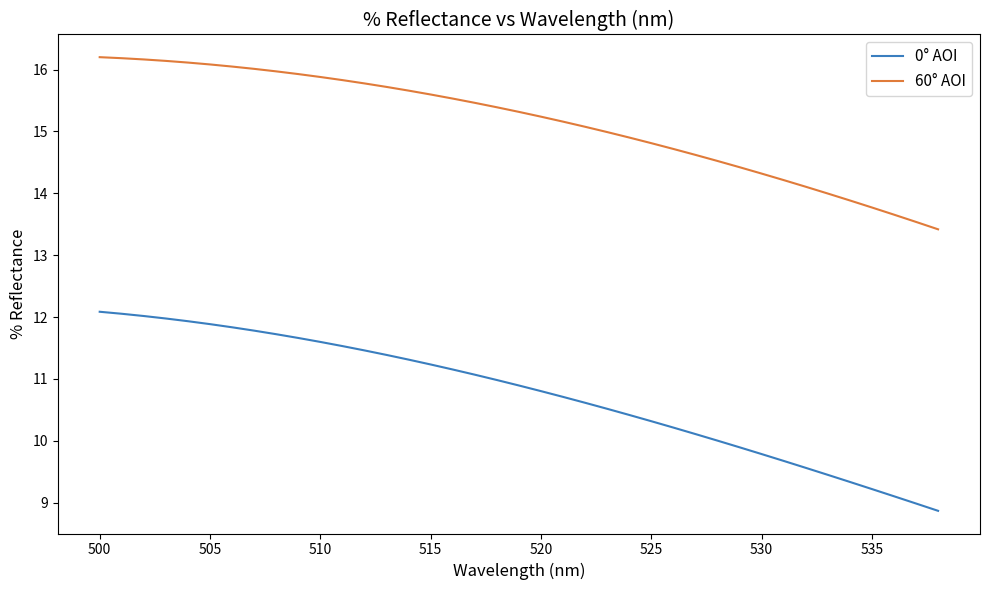

True or false: 60° AOI and 0° AOI cross at least once.

False